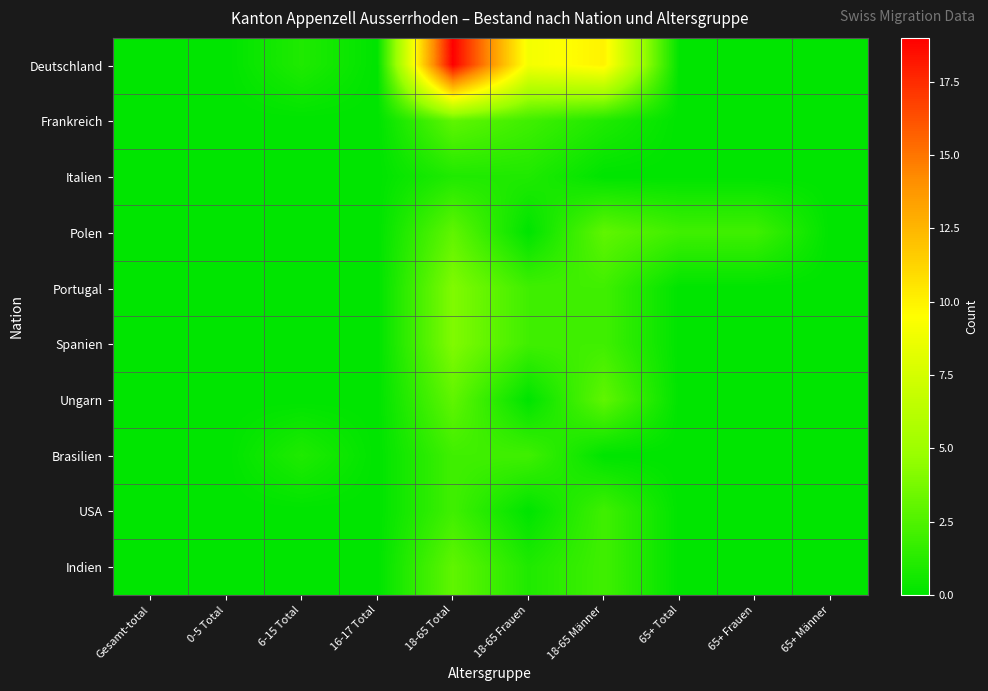

What is the total value across all series at 18-65 Männer?

25